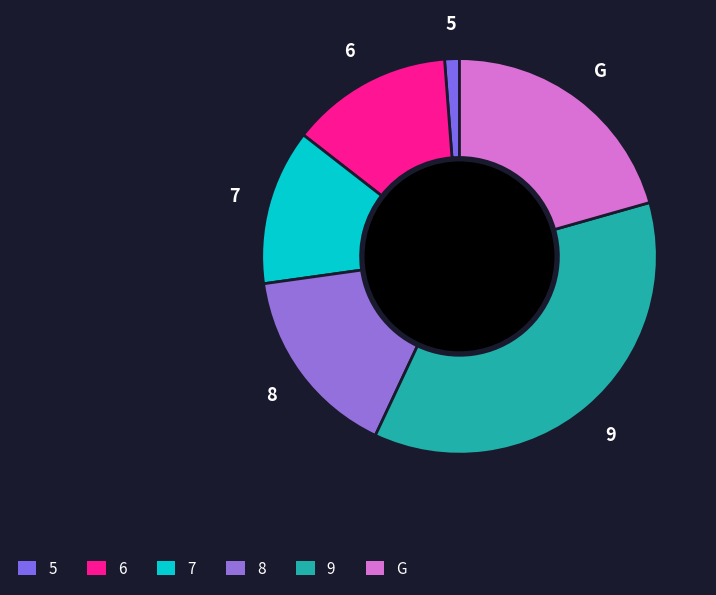

What is the smallest slice in the pie chart?

5